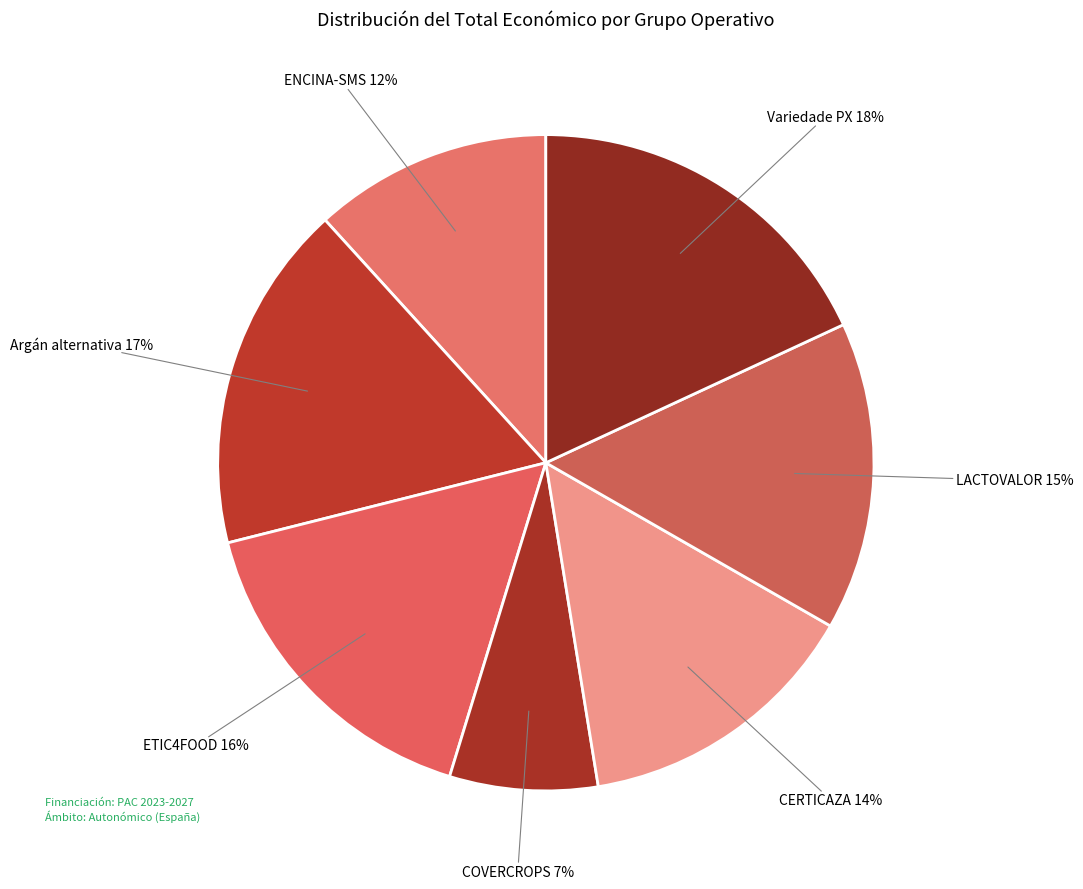

Is it true that Argán alternativa is 12% of the pie?

False